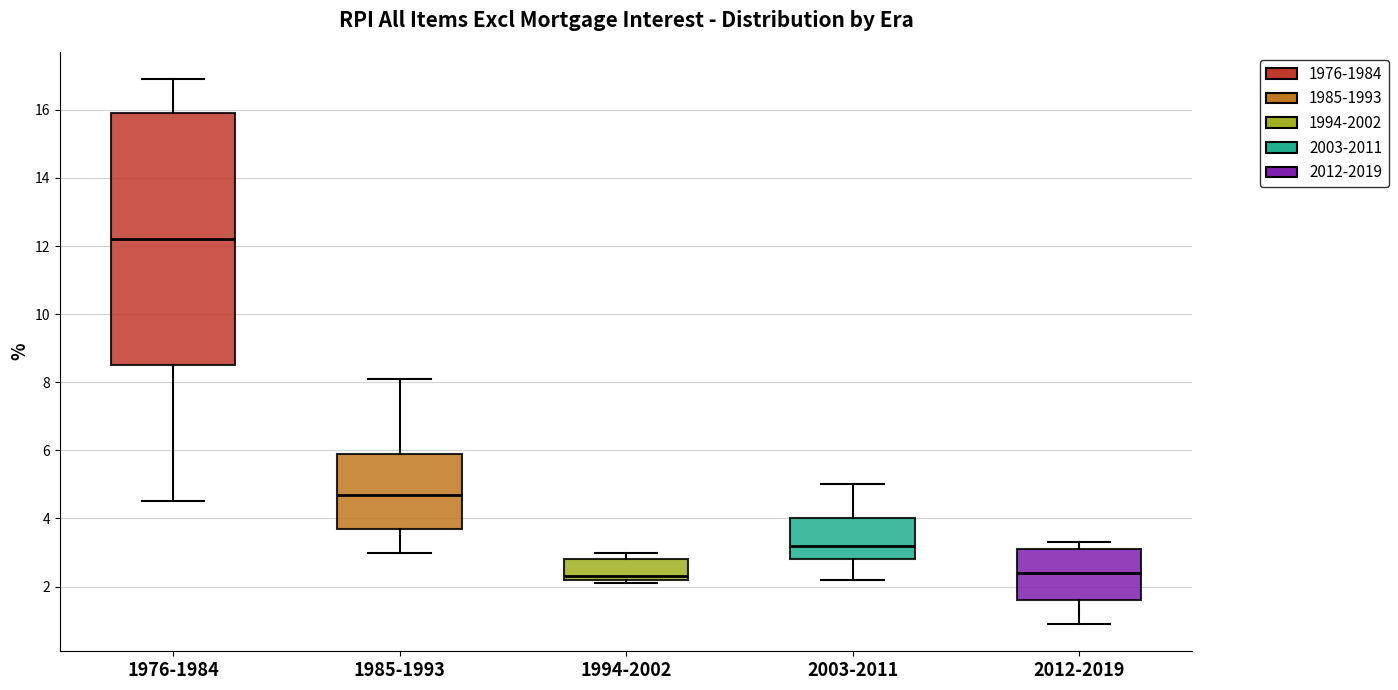

Reading left to right, transcribe this box plot: for each box, give where its median line is, the range the box spans, and where its two whiskers end, as read against the y-axis. The values are not printed on the chart, so give them approximately, as read against the axis.

1976-1984: median 12.2, box 8.6 to 16.0, whiskers 4.6 to 17.0
1985-1993: median 4.8, box 3.8 to 6.0, whiskers 3.0 to 8.2
1994-2002: median 2.4, box 2.2 to 2.8, whiskers 2.2 (just below the box's lower edge) to 3.0
2003-2011: median 3.2, box 2.8 to 4.0, whiskers 2.2 to 5.0
2012-2019: median 2.4, box 1.6 to 3.2, whiskers 1.0 to 3.4